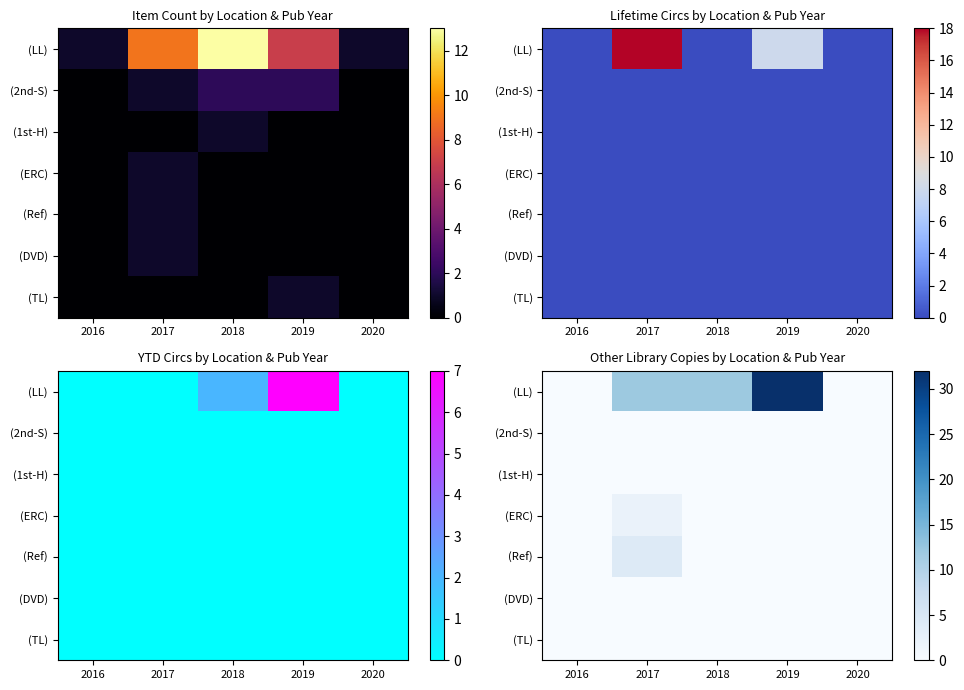

Count the (LL) values in the range 0 to 12.

4